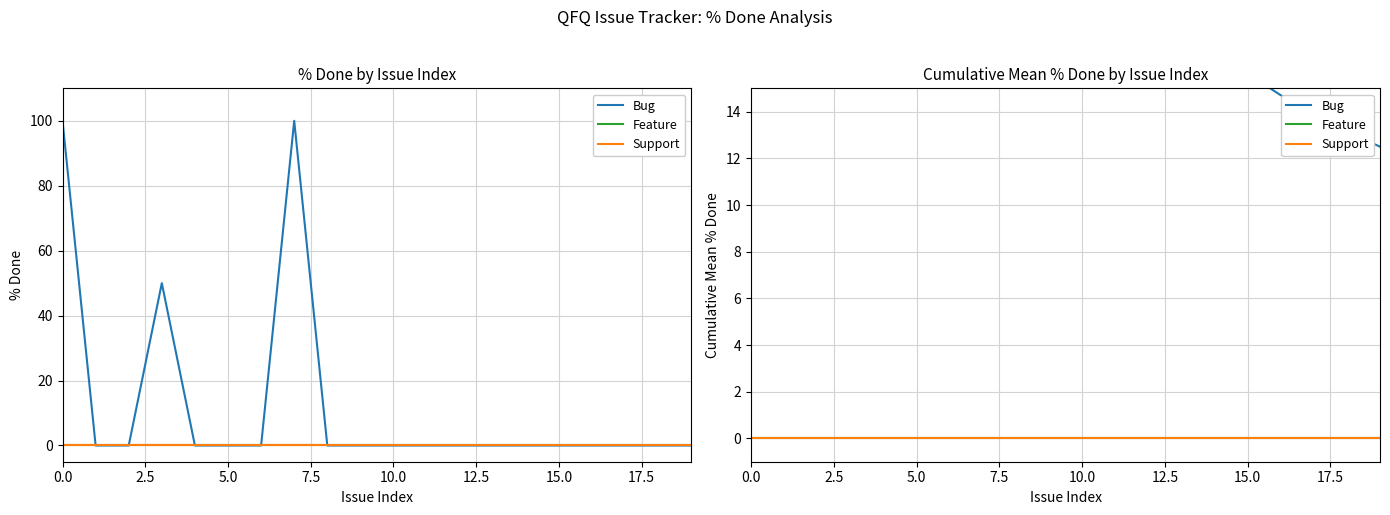

True or false: Feature and Bug cross at least once.

False